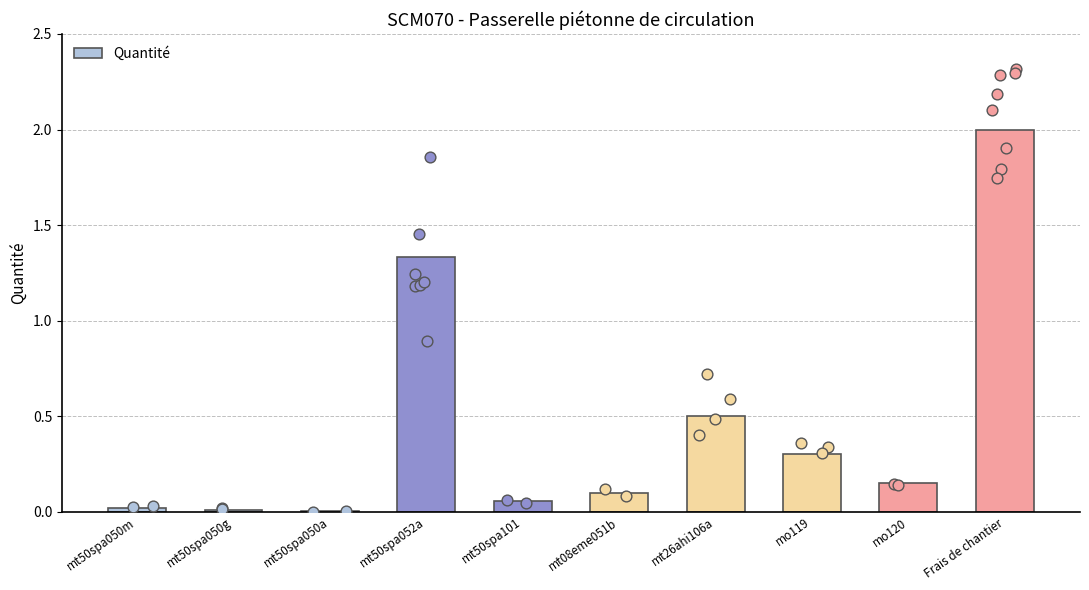

What is the change in value from mt26ahi106a to mo120?

-0.3